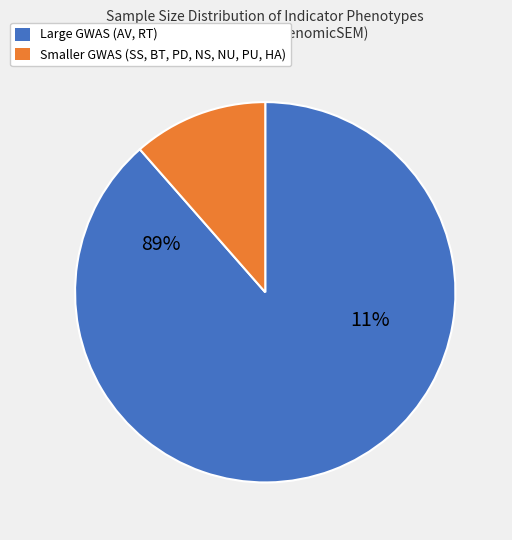

Does BT account for over 50% of the chart?

No